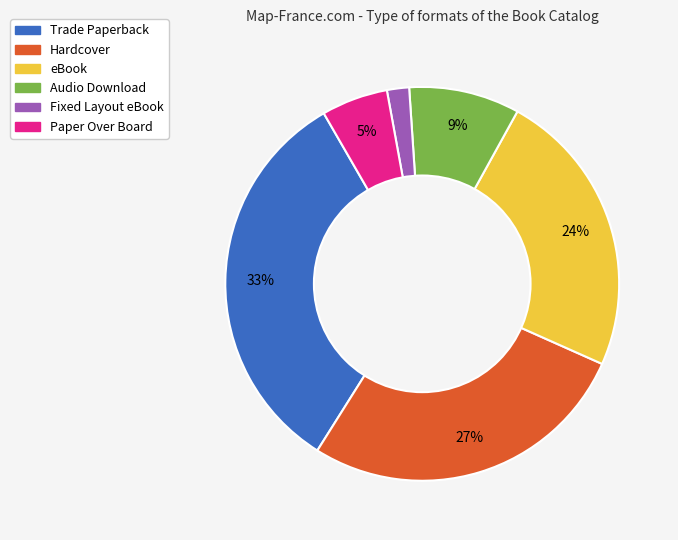

Does any single category account for the majority?

No